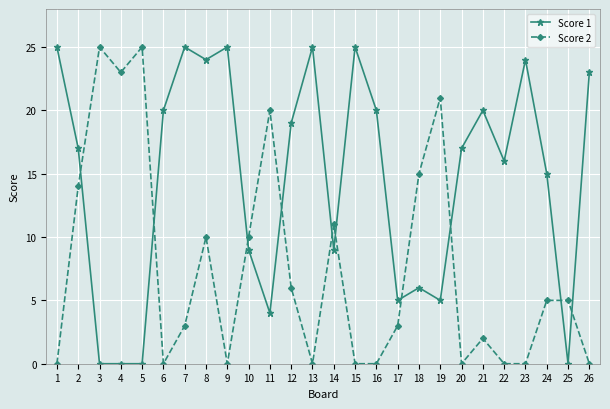

True or false: Score 1 has more than 0 interior local peaks.

True